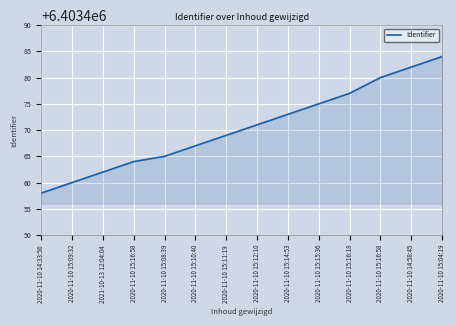

Does the chart display data point markers on the line(s)?

No